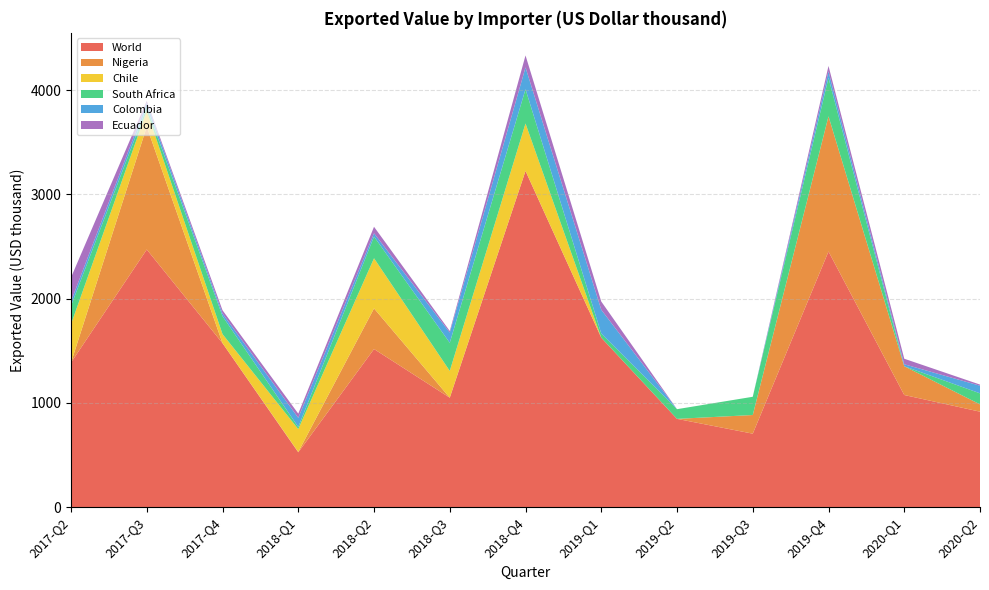

Reading left to right, list all the values displayed in this chart.

World: 1387	2472	1573	526	1517	1050	3226	1626	847	705	2453	1076	916
Nigeria: 0	1179	0	4	390	0	0	0	0	179	1297	276	70
Chile: 369	151	87	219	481	257	455	0	0	0	0	0	0
South Africa: 175	35	172	20	208	270	329	40	93	175	369	0	106
Colombia: 44	42	26	88	32	98	209	228	0	0	62	19	73
Ecuador: 229	19	31	40	62	15	115	79	0	0	52	53	11